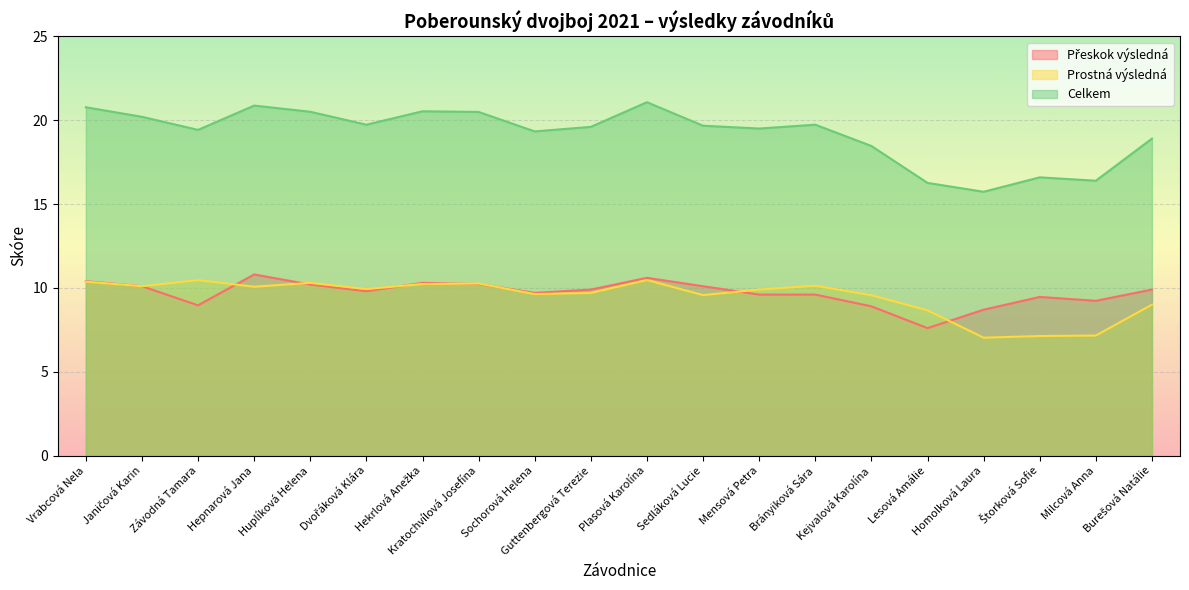

At Janičová Karin, list the series in order from smallest to largest.

Přeskok výsledná, Prostná výsledná, Celkem